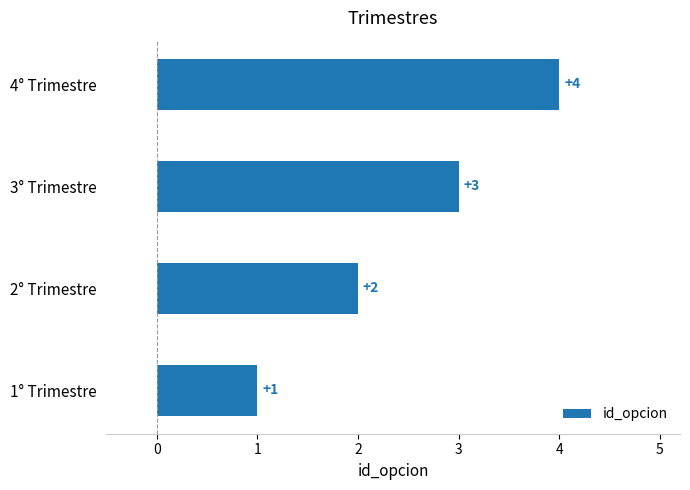

At which label is the value closest to 2?

2° Trimestre